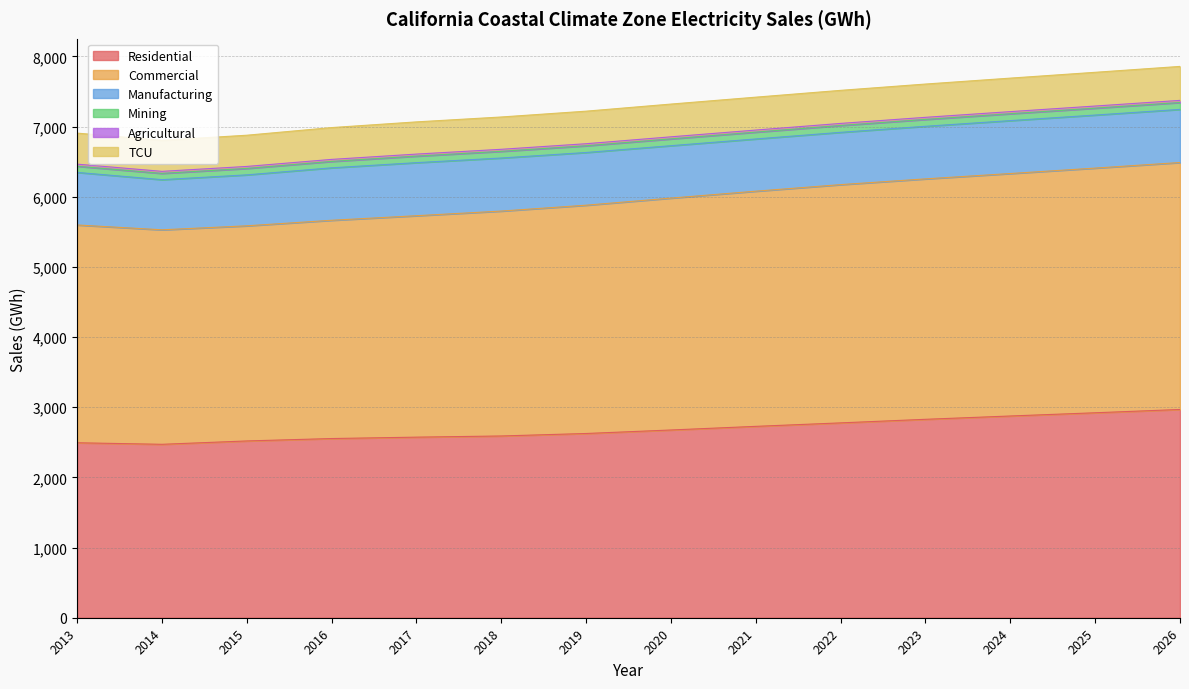

What is the highest value of the Residential series?

2968.2